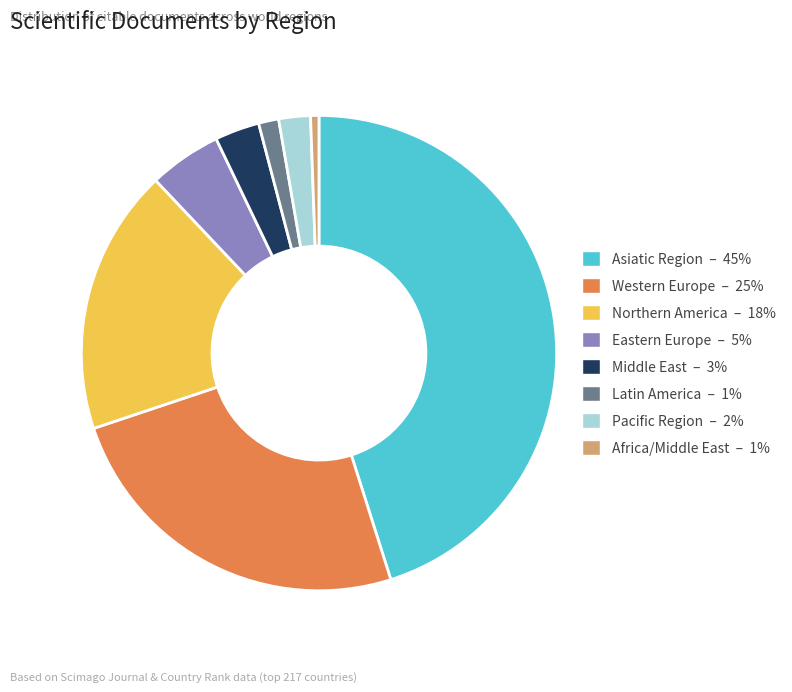

Combined, do Western Europe – 25% and Eastern Europe – 5% account for over 50%?

No